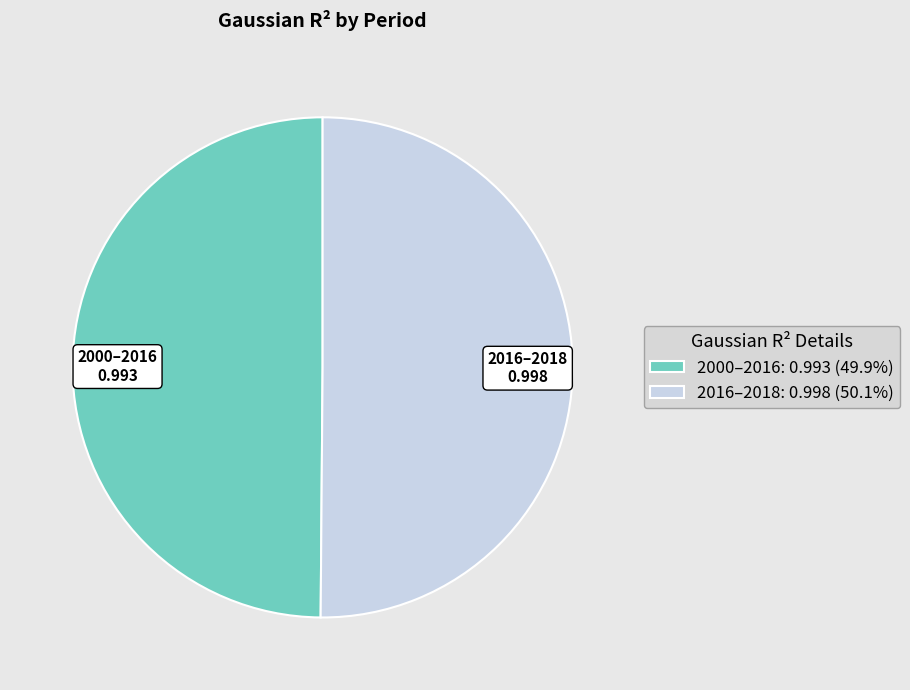

Do 2000–2016: 0.993 (49.9%) and 2016–2018: 0.998 (50.1%) together represent more than half of the pie?

Yes